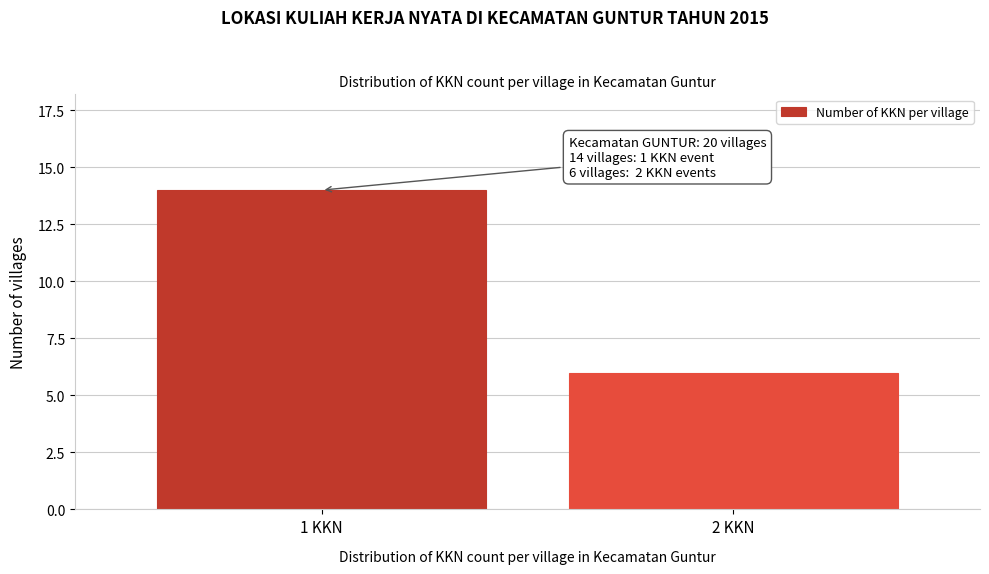

Reading left to right, what are all the values shown in this chart?

1 KKN=14	2 KKN=6